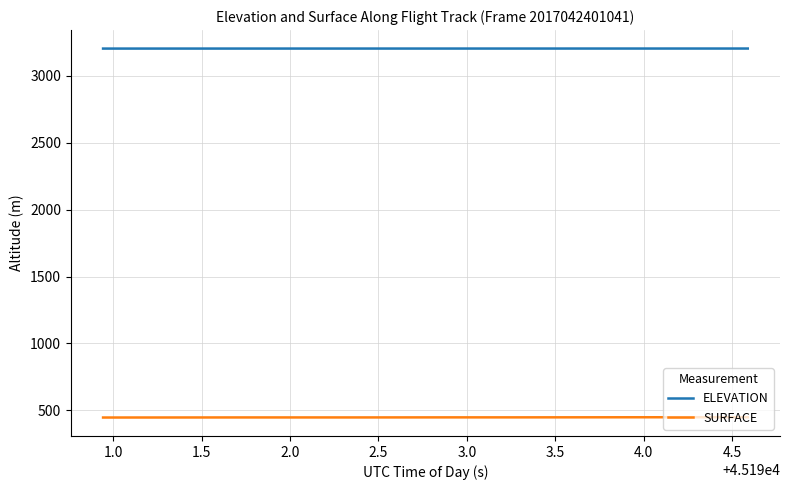

How many ELEVATION values are between 3204 and 3205?

40